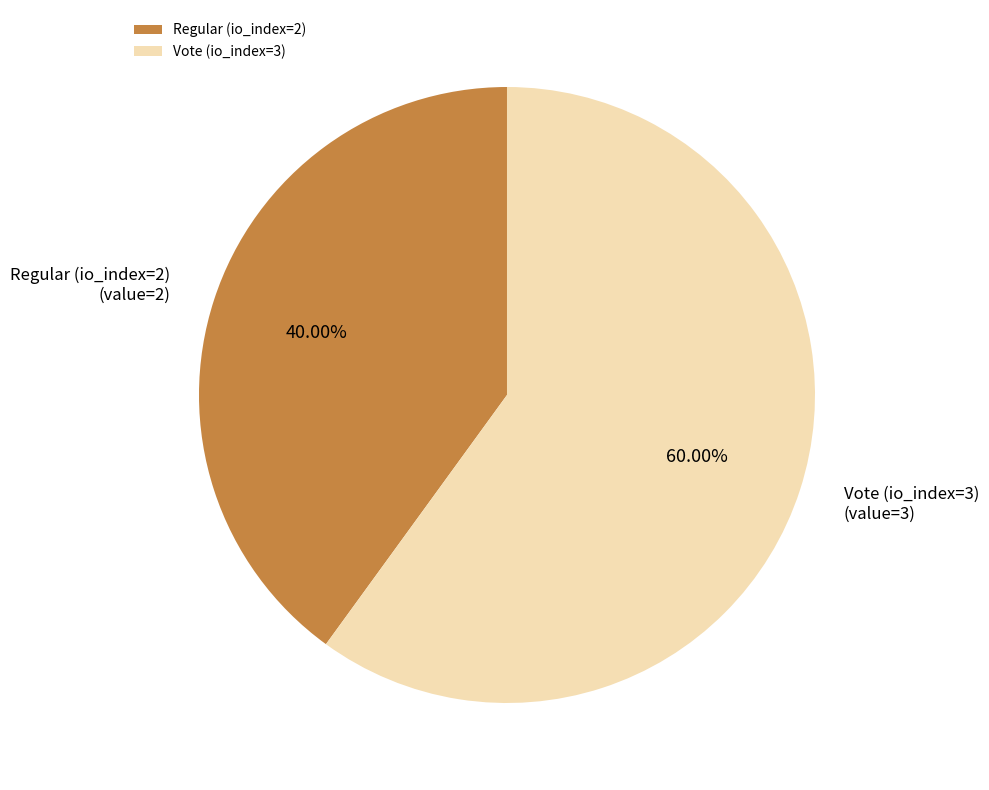

Approximately how many times larger is the value at Vote (io_index=3) compared to Regular (io_index=2)?

1.5